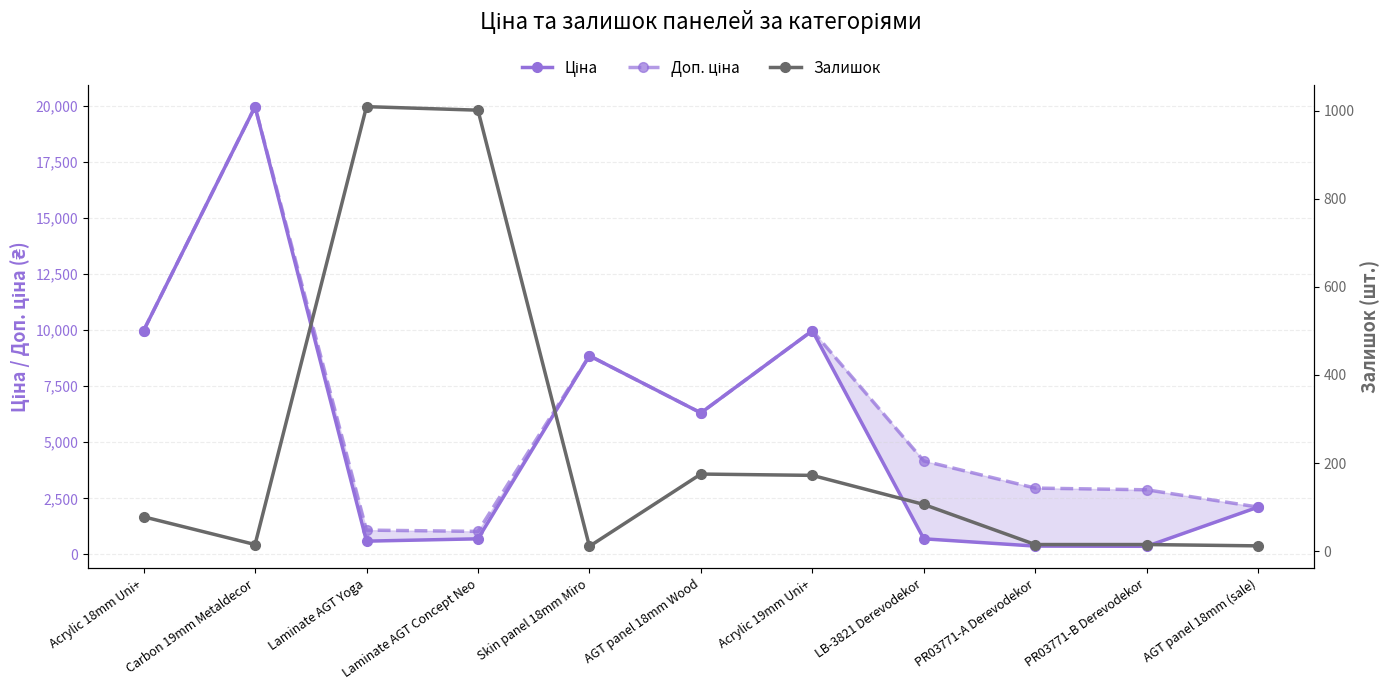

What is the greatest value displayed?

19964.2